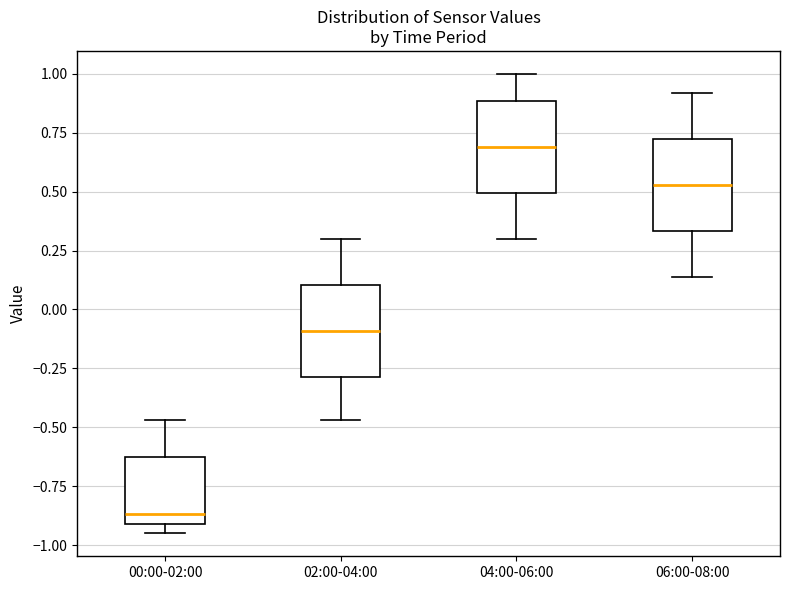

Where is the lower edge of the box for 06:00-08:00 on the y-axis? The values are not printed on the chart, so give them approximately, as read against the axis.

0.35